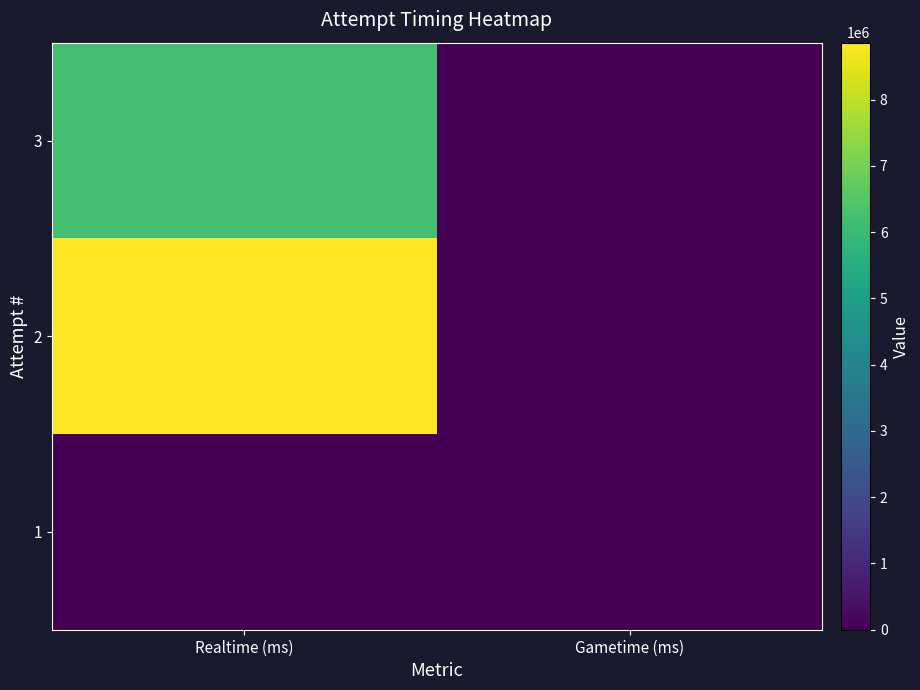

How many categories are shown in the chart?

2